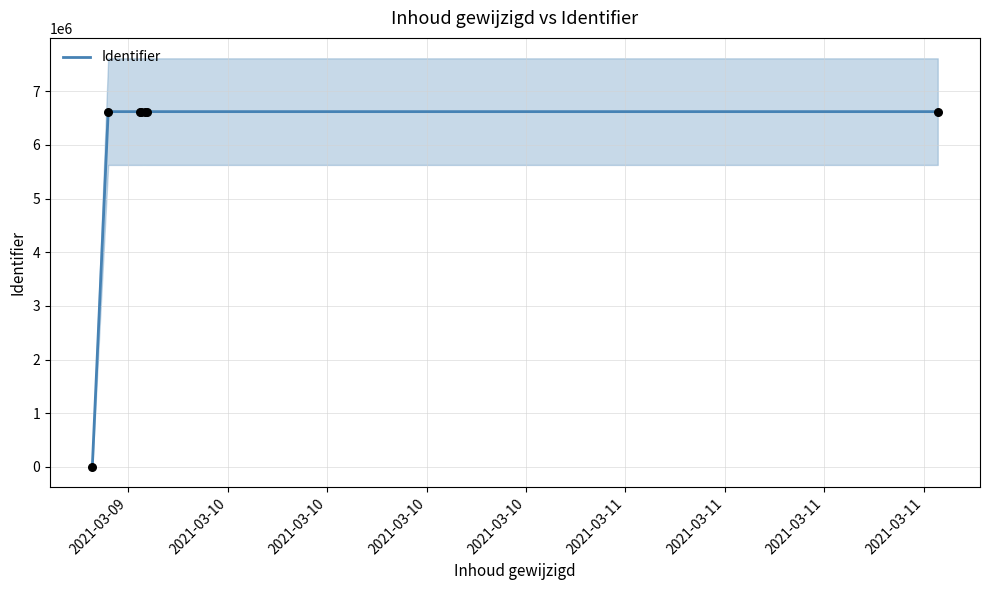

What is the ratio of the value at 2021-03-11 to the value at 2021-03-10?

1.0